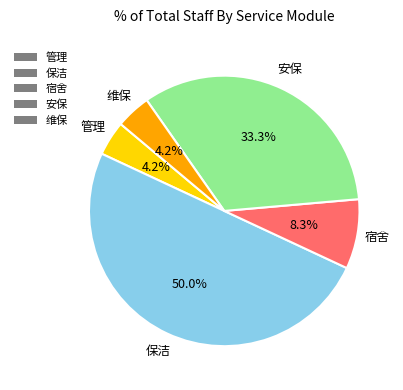

True or false: 宿舍 accounts for 8% of the total.

True